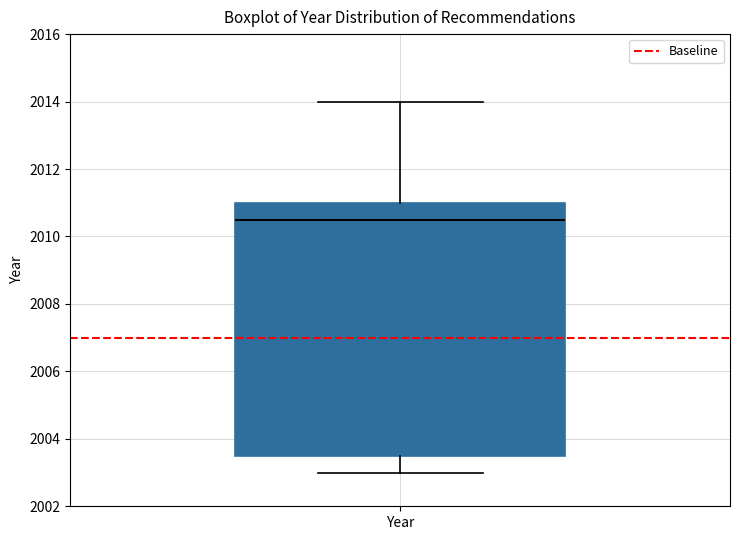

Where does the median line of the box for Year sit on the y-axis? The values are not printed on the chart, so give them approximately, as read against the axis.

2010.6